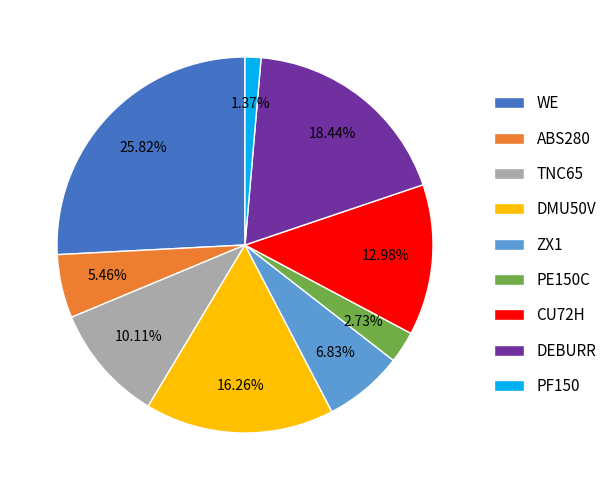

What is the smallest slice in the pie chart?

PF150